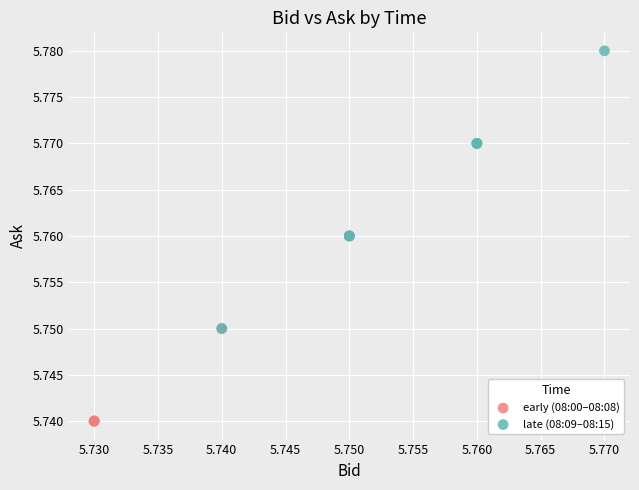

Which series reaches the minimum Y coordinate?

early (08:00–08:08)